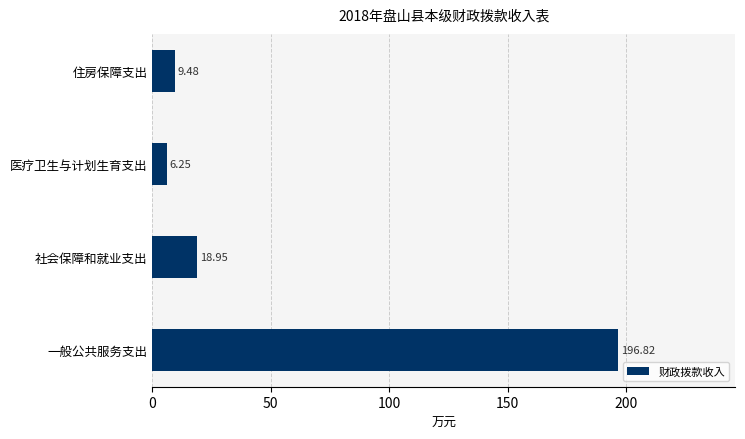

What is the difference between the maximum and minimum values?

190.6